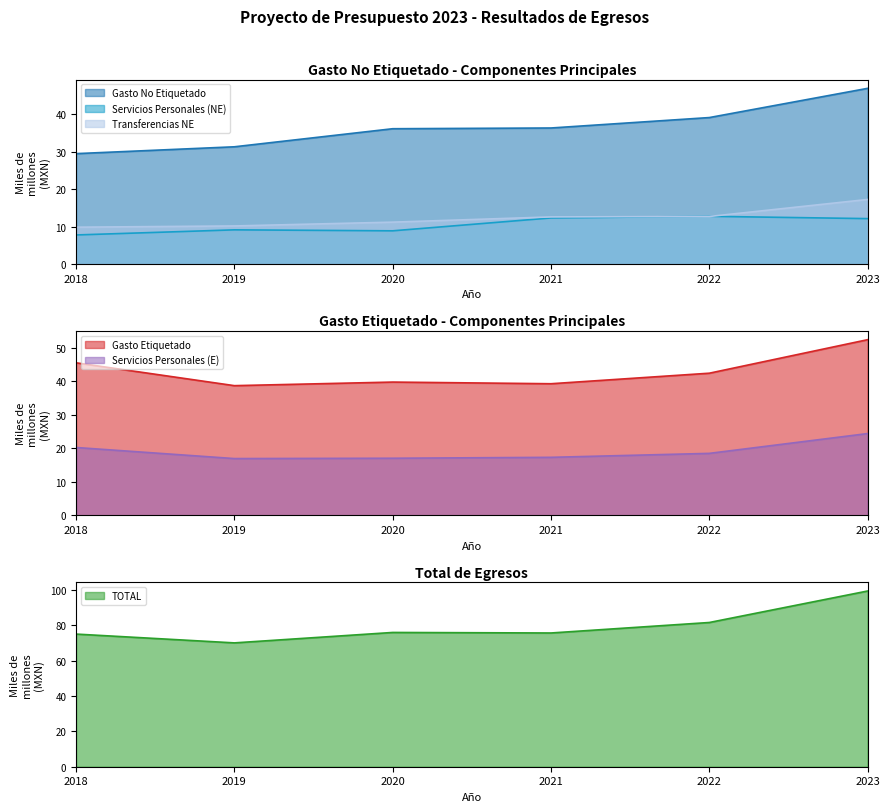

True or false: Gasto No Etiquetado and Gasto Etiquetado cross at least once.

False